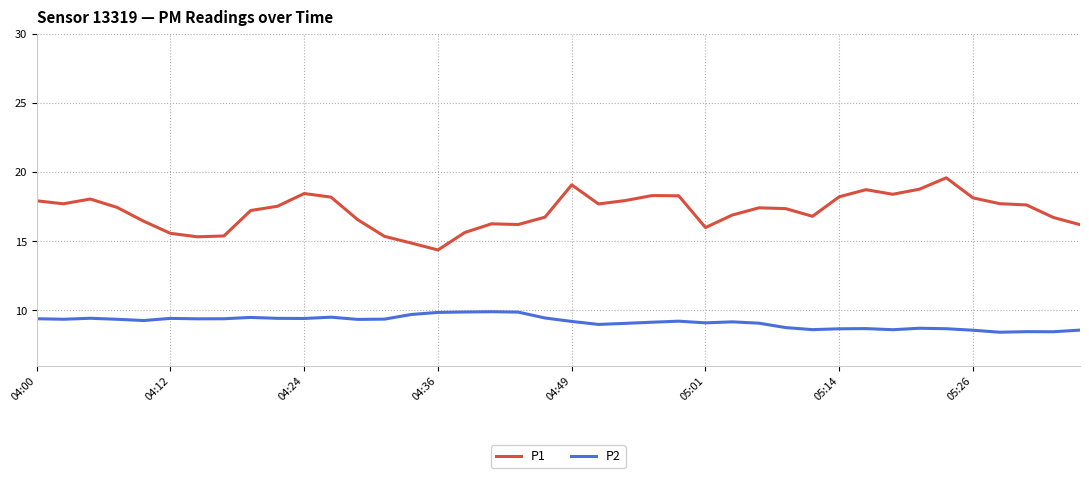

True or false: P1 and P2 intersect in this chart.

False